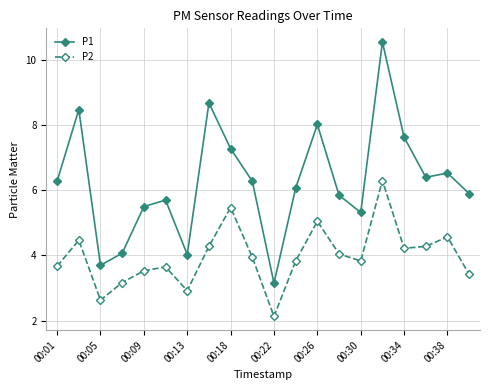

What is the greatest value displayed?

10.6